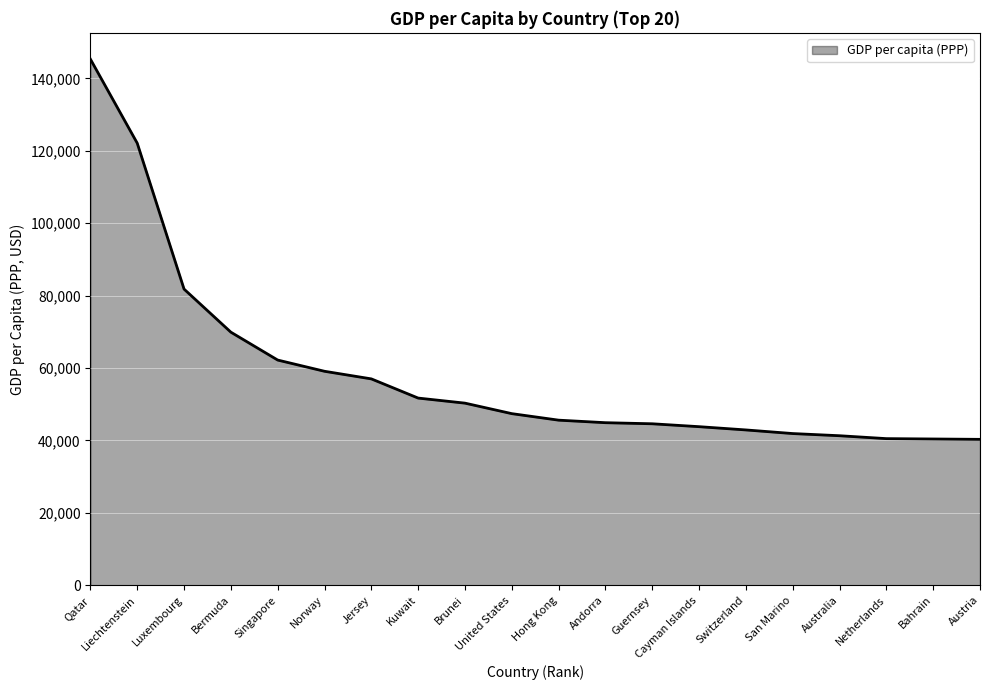

What is the sum of the values at Brunei and Bahrain?

90700